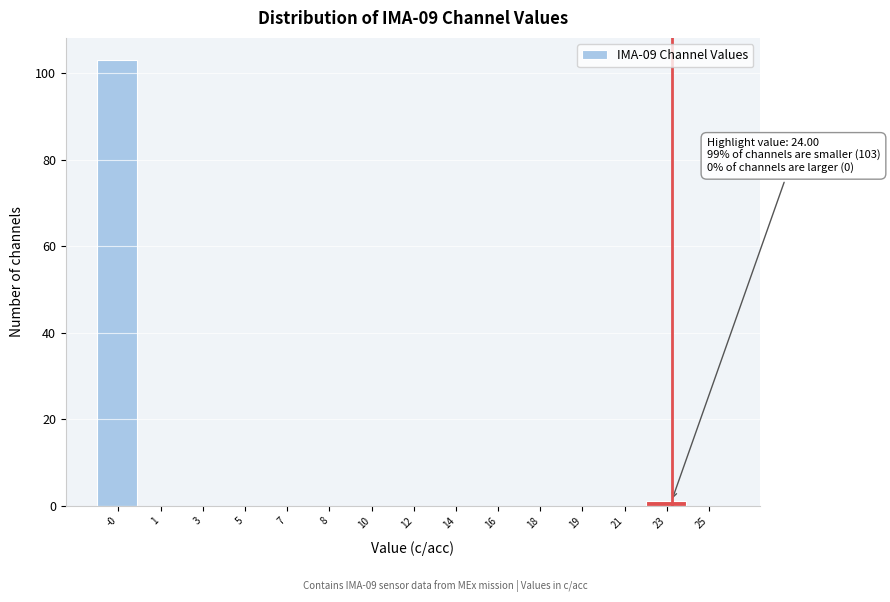

Reading left to right, what are all the values shown in this chart?

-0=103	1=0	3=0	5=0	7=0	8=0	10=0	12=0	14=0	16=0	18=0	19=0	21=0	23=1	25=0